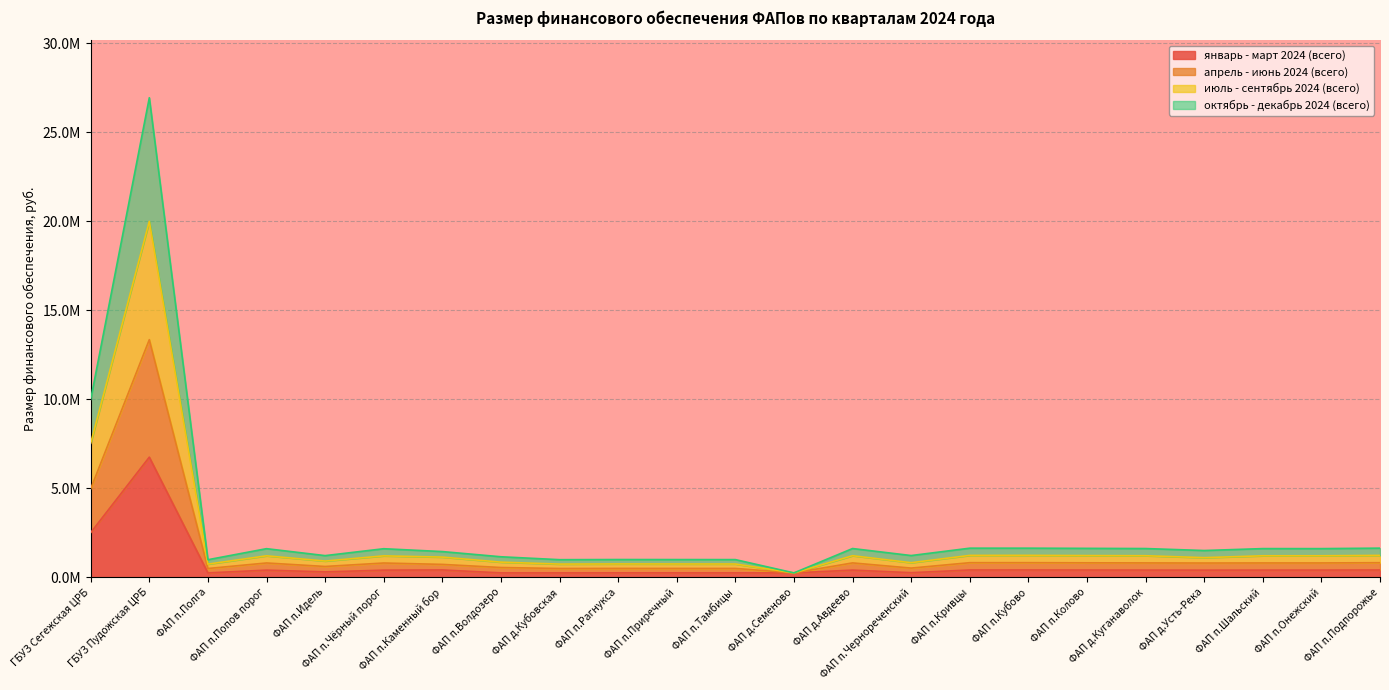

Is it true that июль - сентябрь 2024 (всего) equals 2.0 at ФАП д.Авдеево?

False